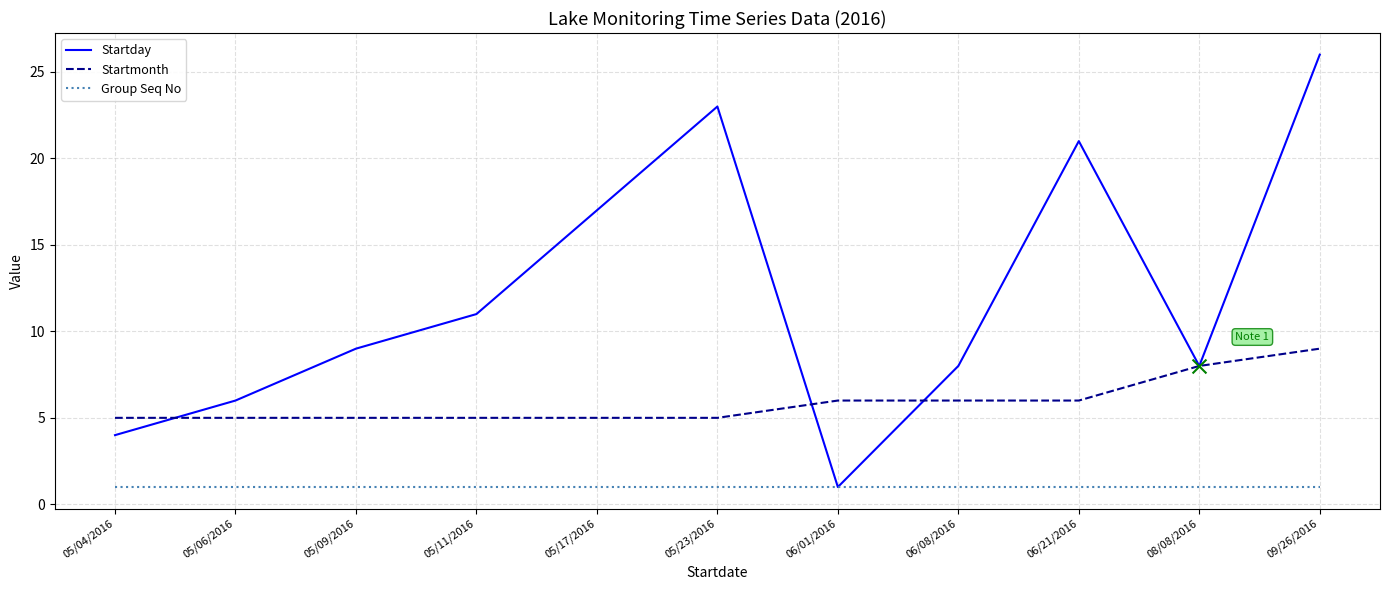

What are all the series names shown in the legend?

Startday, Startmonth, Group Seq No